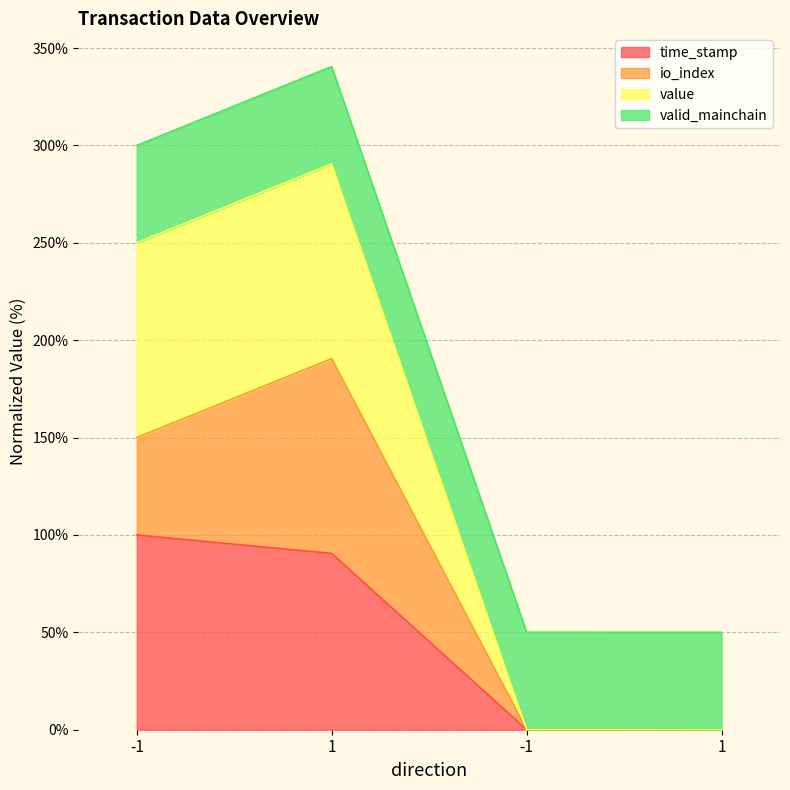

What is the label of the 1st point from the left?

-1